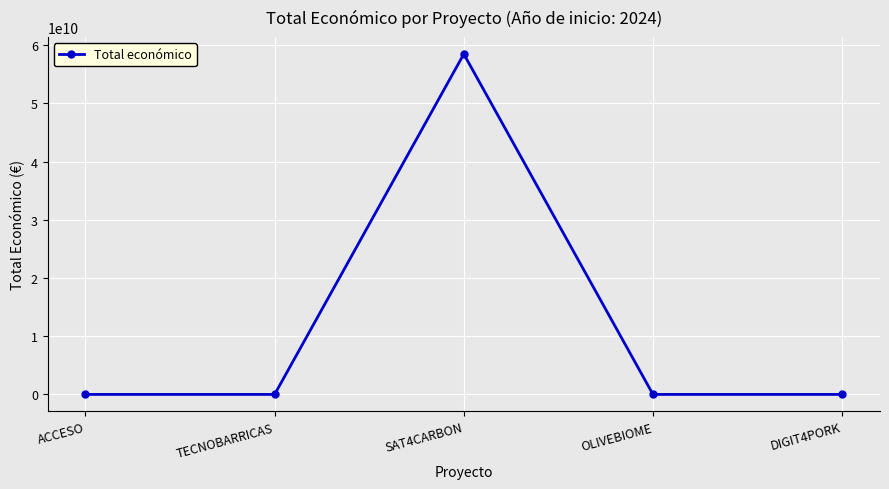

What is the value of the 1st point from the left?

599779